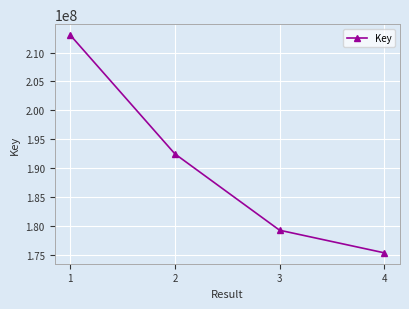

The chart shows a value of 175351430 at 4. True or false?

True